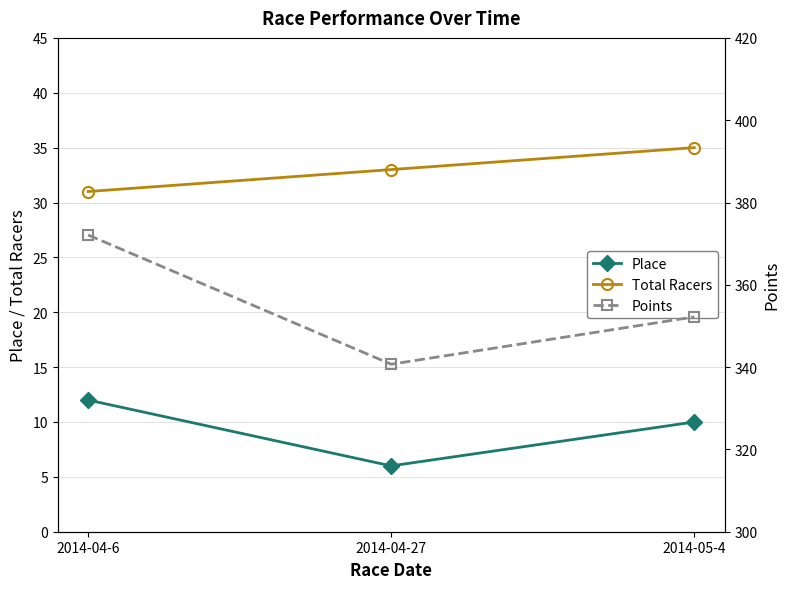

Reading right to left, what are all the values shown in this chart?

Place: 10.0	6.0	12.0
Total Racers: 35.0	33.0	31.0
Points: 352.2	340.7	372.1